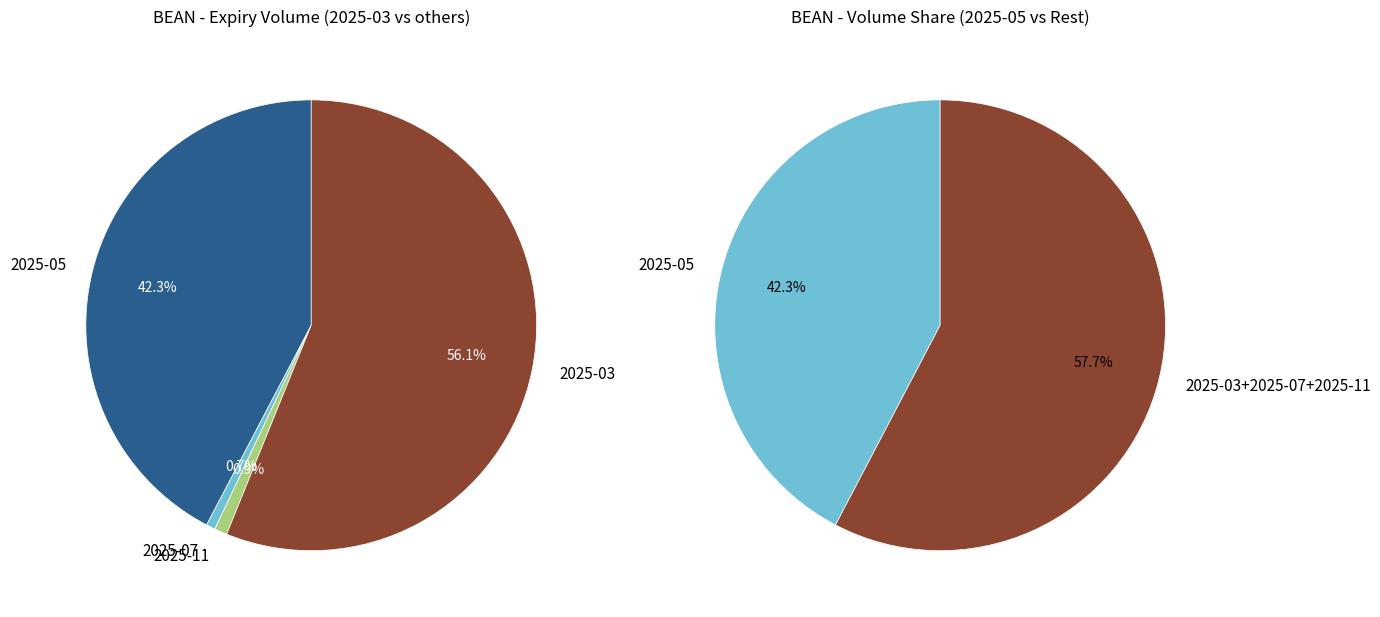

What is the difference between the highest and lowest values at 6?

43